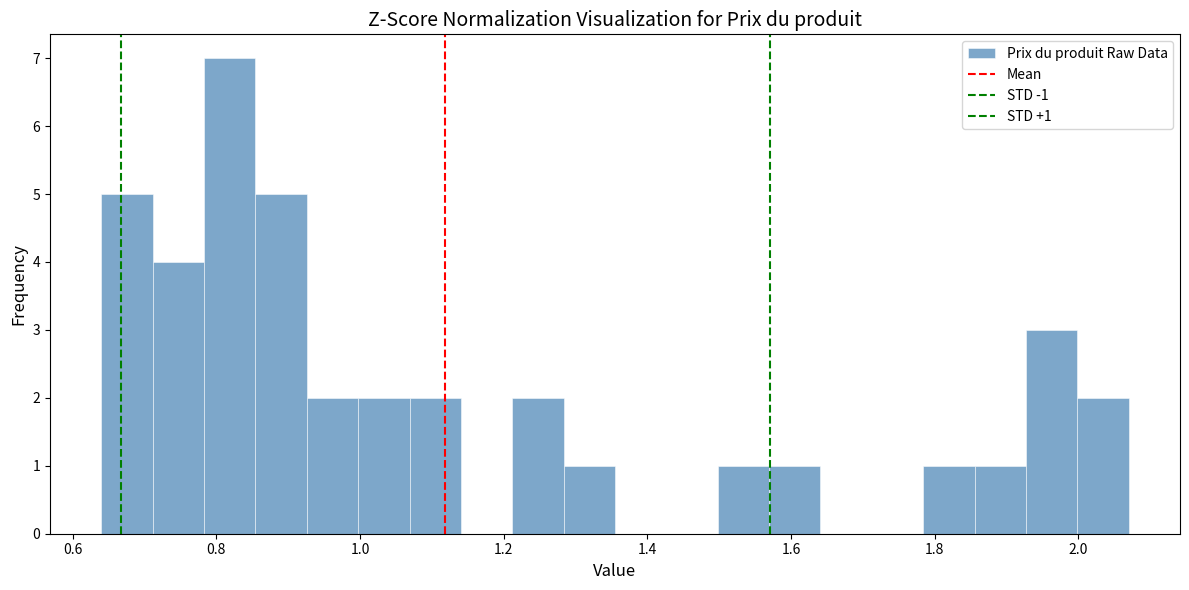

Read against the x-axis, roughly where is the centre of the tallest bar?

0.82